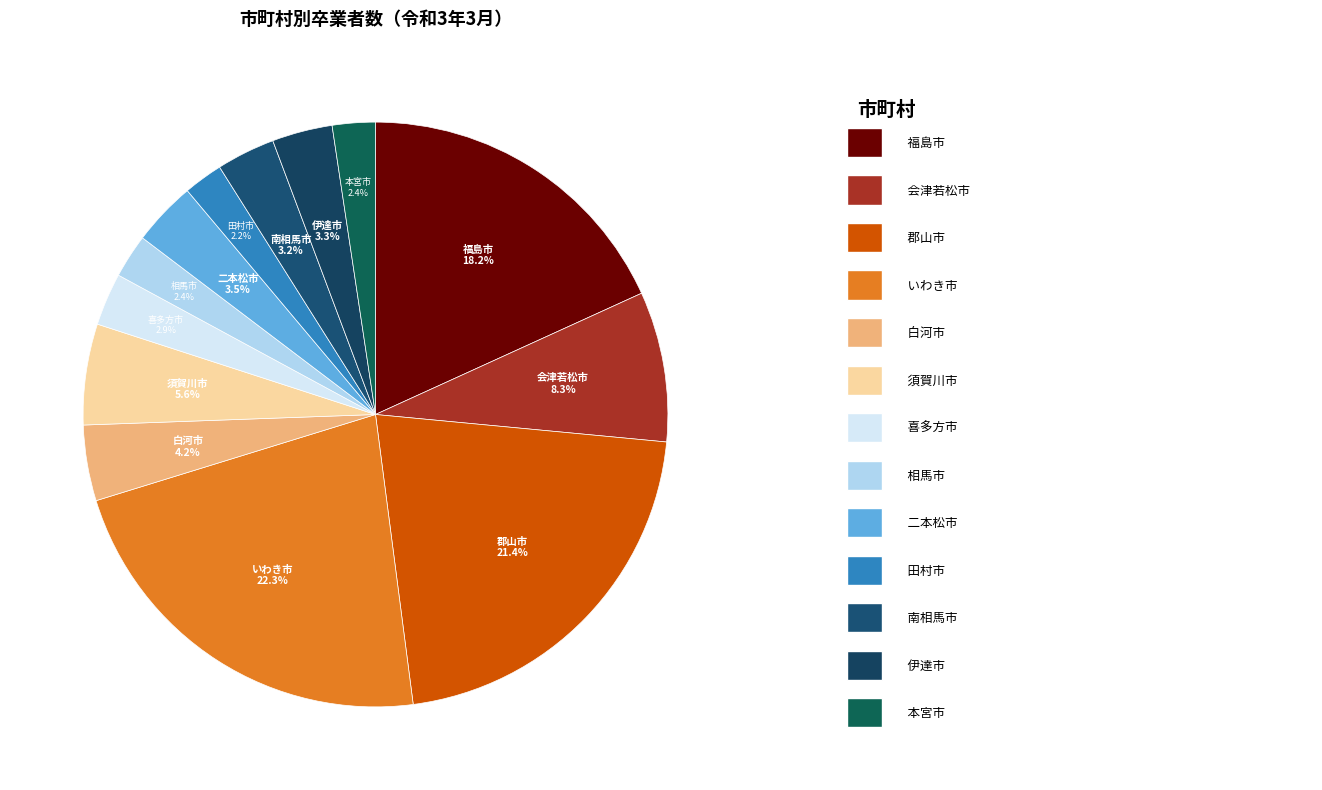

How many segments does this pie chart have?

13